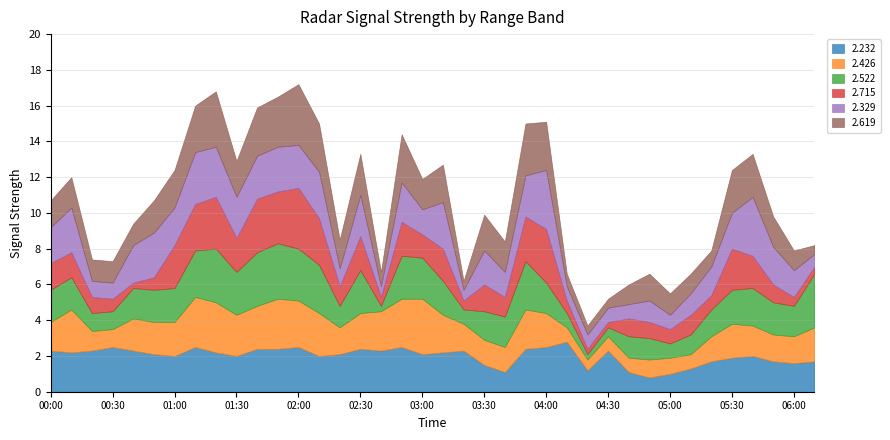

Is it true that 2.232 equals 1.3 at 02:00?

False